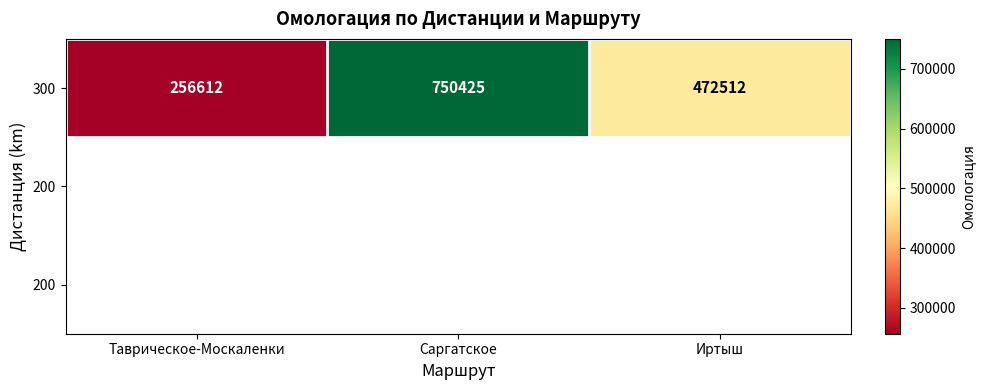

Reading right to left, transcribe all the data shown in this chart.

Иртыш=472512	Саргатское=750425	Таврическое-Москаленки=256612